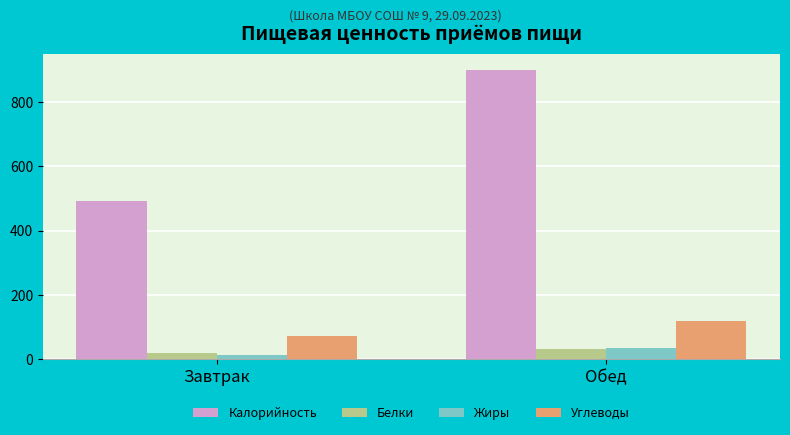

Does the chart contain any negative values?

No